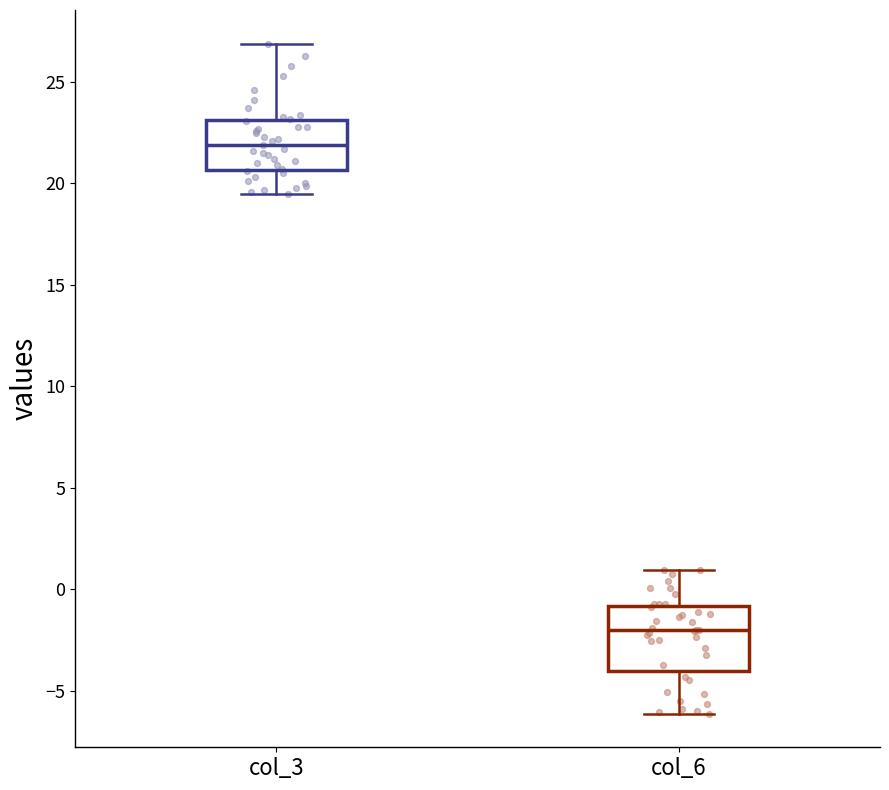

Where does the upper whisker of the box for col_3 end on the y-axis? The values are not printed on the chart, so give them approximately, as read against the axis.

27.0